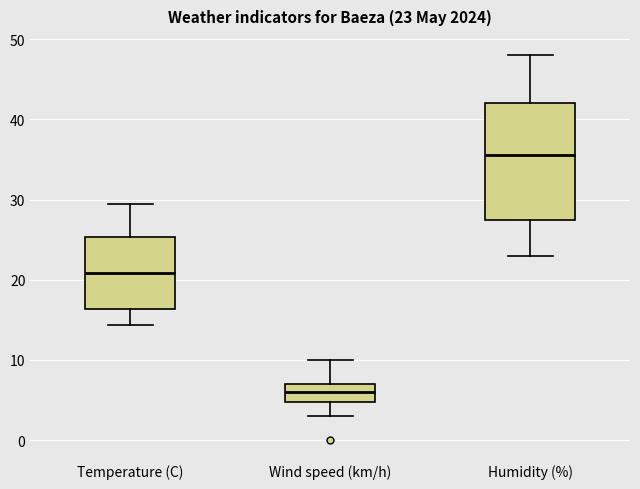

Comparing the boxes themselves (not the whiskers), which one is the tallest?

Humidity (%)